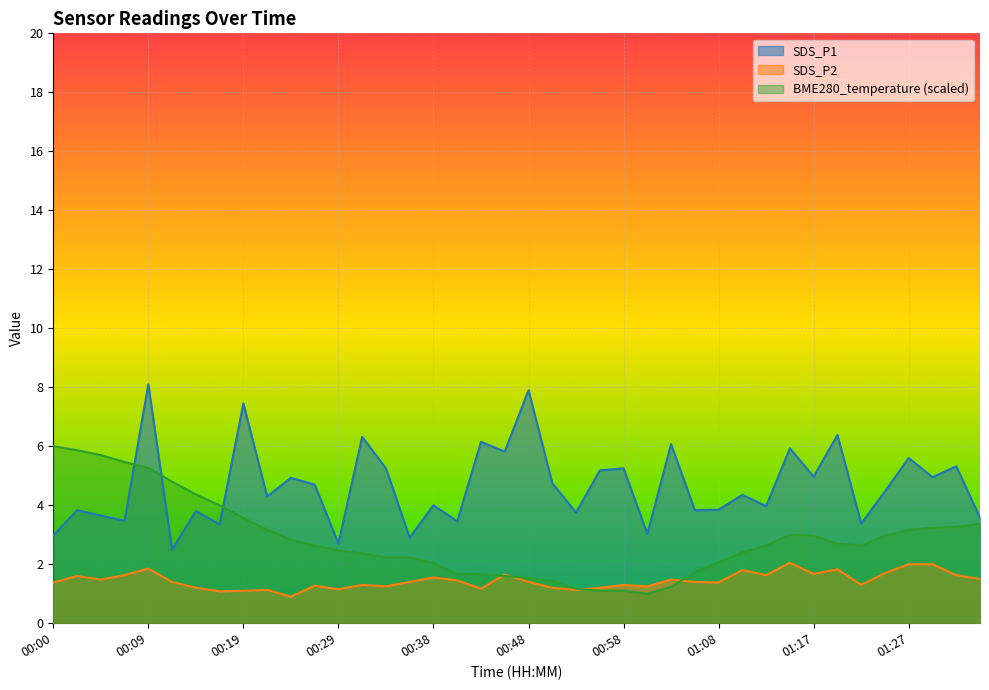

Which series changed the most between 00:26 and 00:53?

BME280_temperature